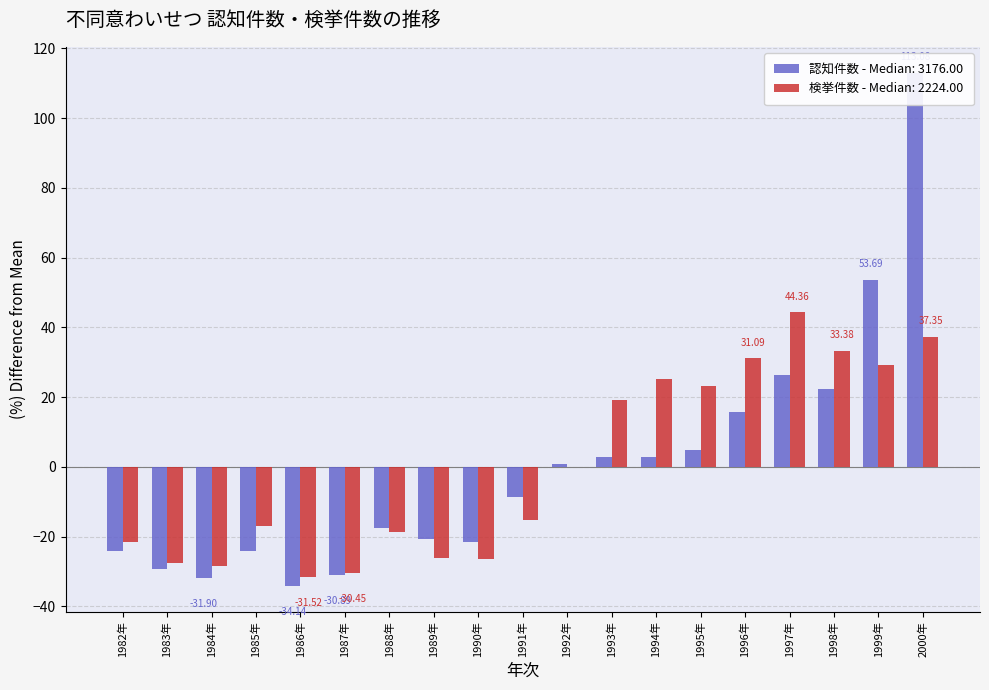

What is the label of the 5th bar from the left?

1986年